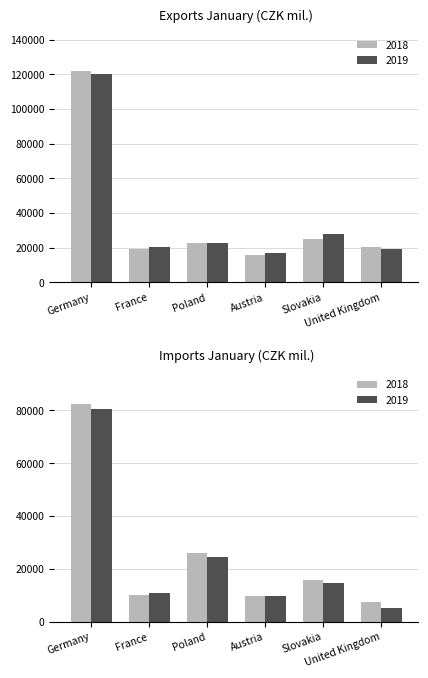

What is the label of the 4th bar from the right?

Poland